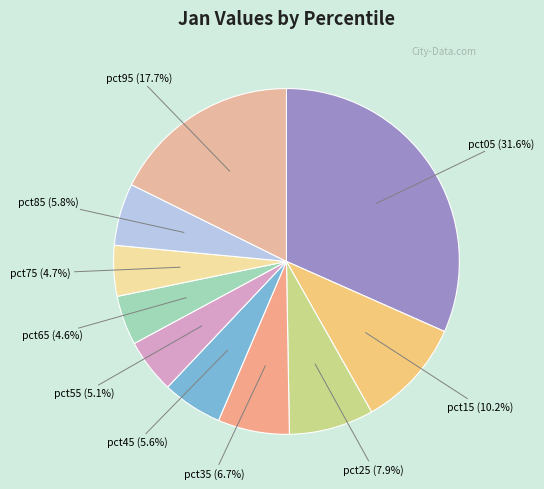

How many segments does this pie chart have?

10